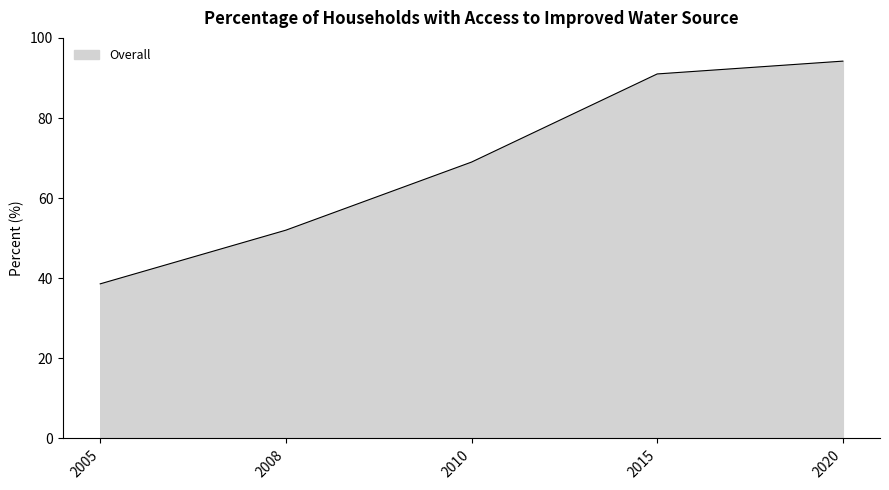

At which category does the chart reach its peak across all series?

2020